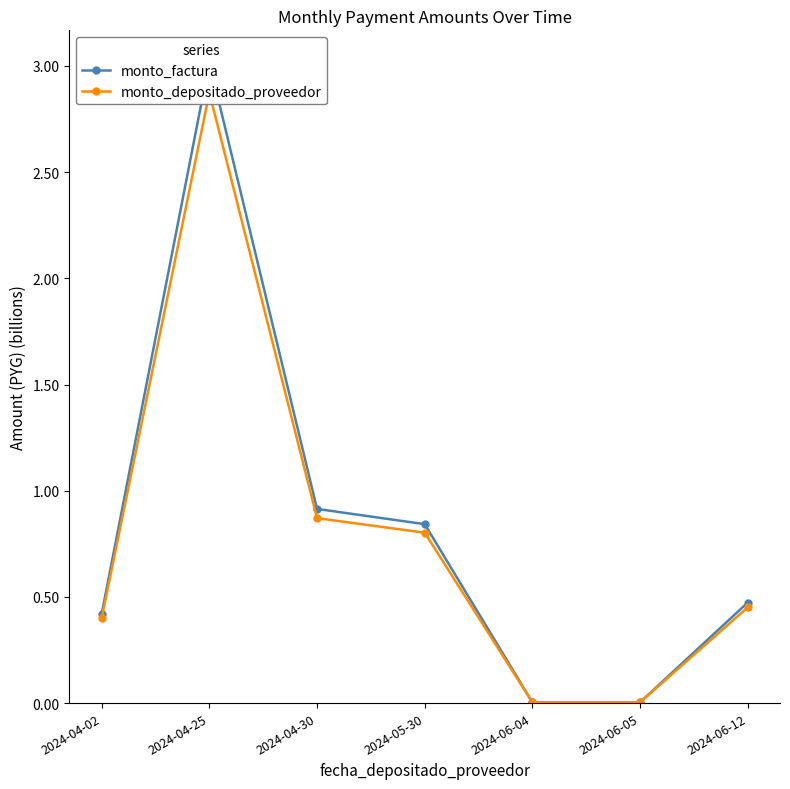

What is the highest value of the monto_depositado_proveedor series?

2.9